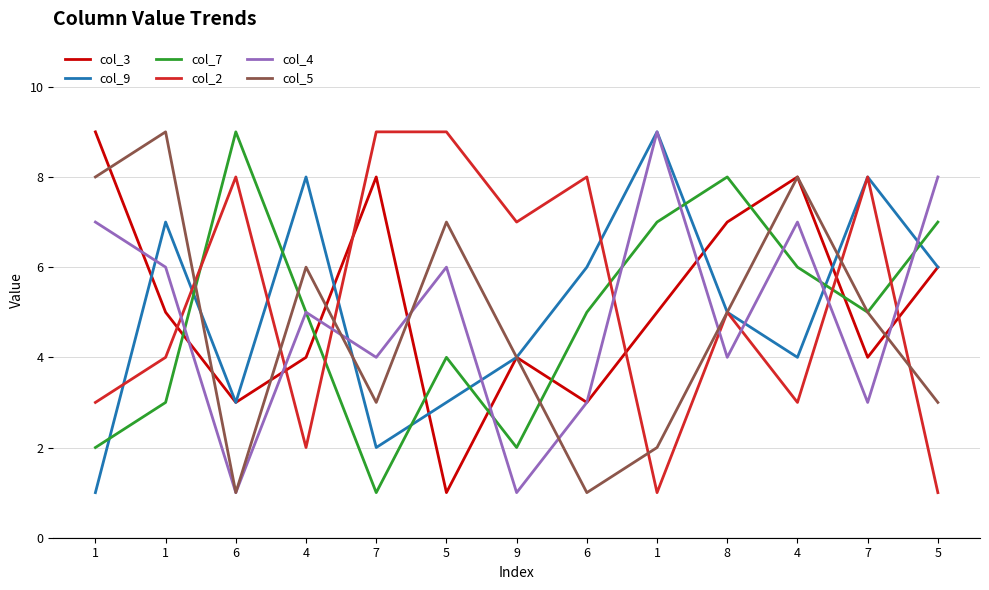

What are all the series names shown in the legend?

col_3, col_9, col_7, col_2, col_4, col_5